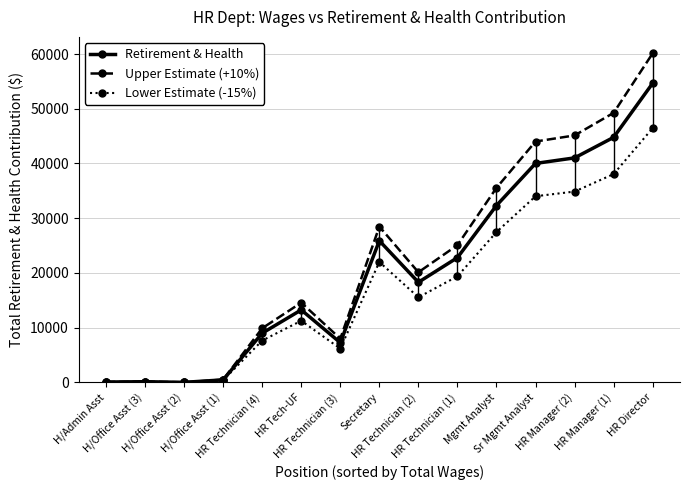

How many data points does each series have?

15